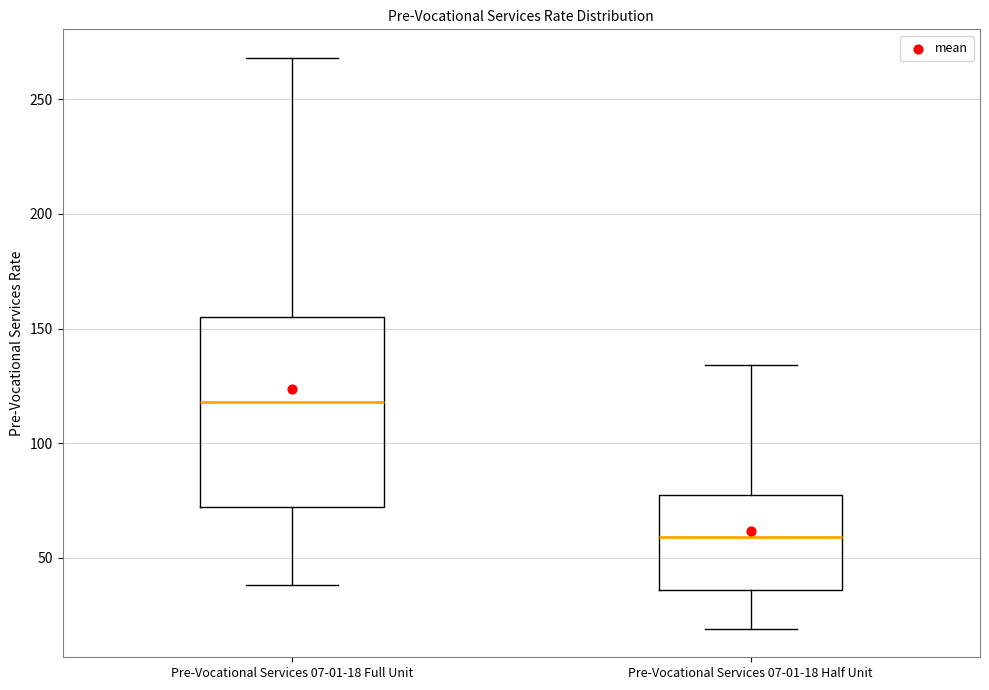

Comparing the boxes themselves (not the whiskers), which one is the tallest?

Pre-Vocational Services 07-01-18 Full Unit